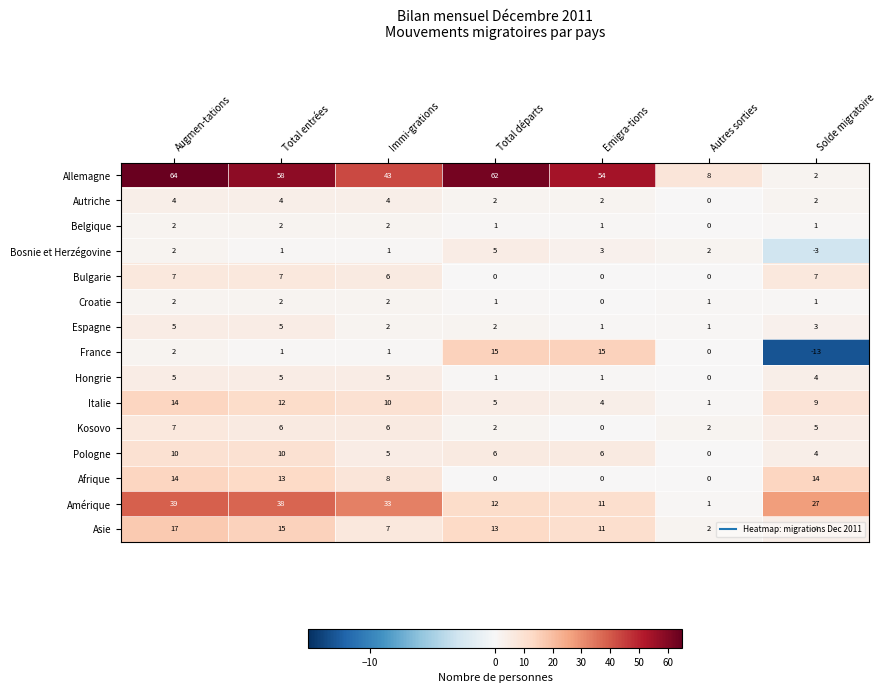

Which series has the widest spread of values?

Allemagne